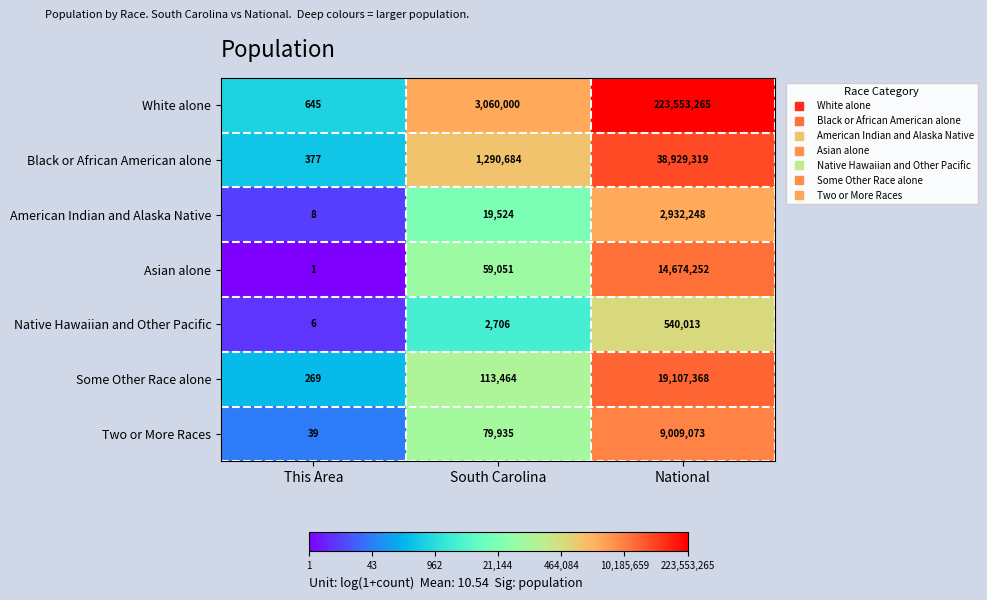

Reading right to left, extract all data points from this chart.

White alone: 223553265	3060000	645
Black or African American alone: 38929319	1290684	377
American Indian and Alaska Native: 2932248	19524	8
Asian alone: 14674252	59051	1
Native Hawaiian and Other Pacific: 540013	2706	6
Some Other Race alone: 19107368	113464	269
Two or More Races: 9009073	79935	39